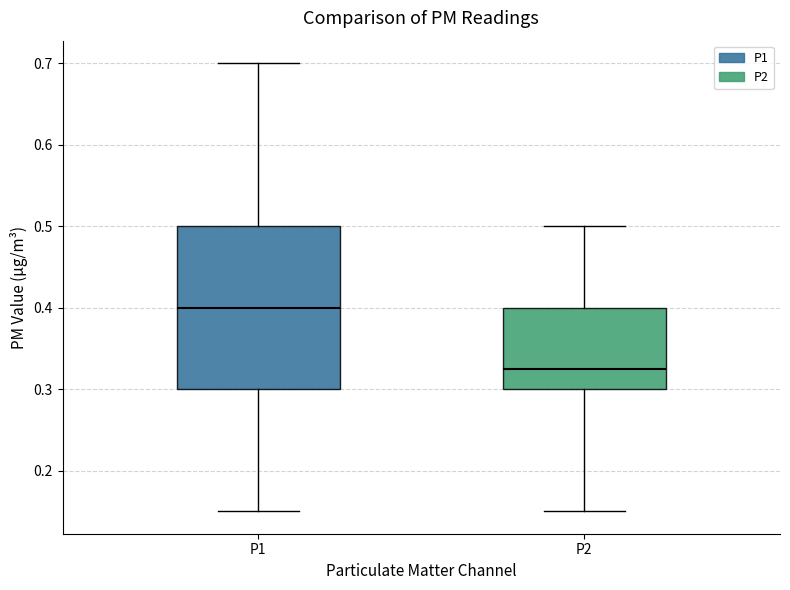

Where does the upper whisker of the box for P1 end on the y-axis? The values are not printed on the chart, so give them approximately, as read against the axis.

0.70